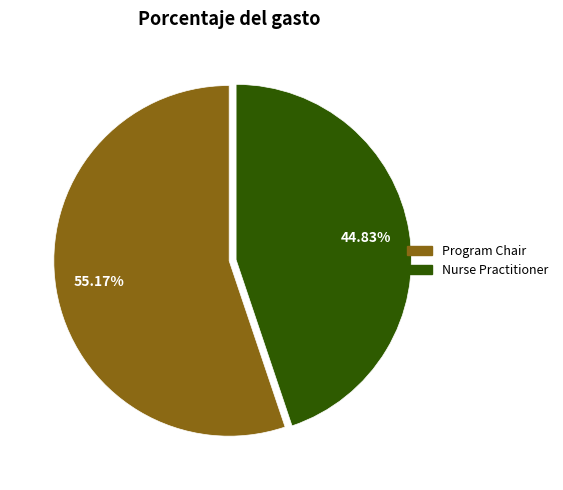

Combined, do Program Chair and Nurse Practitioner account for over 50%?

Yes